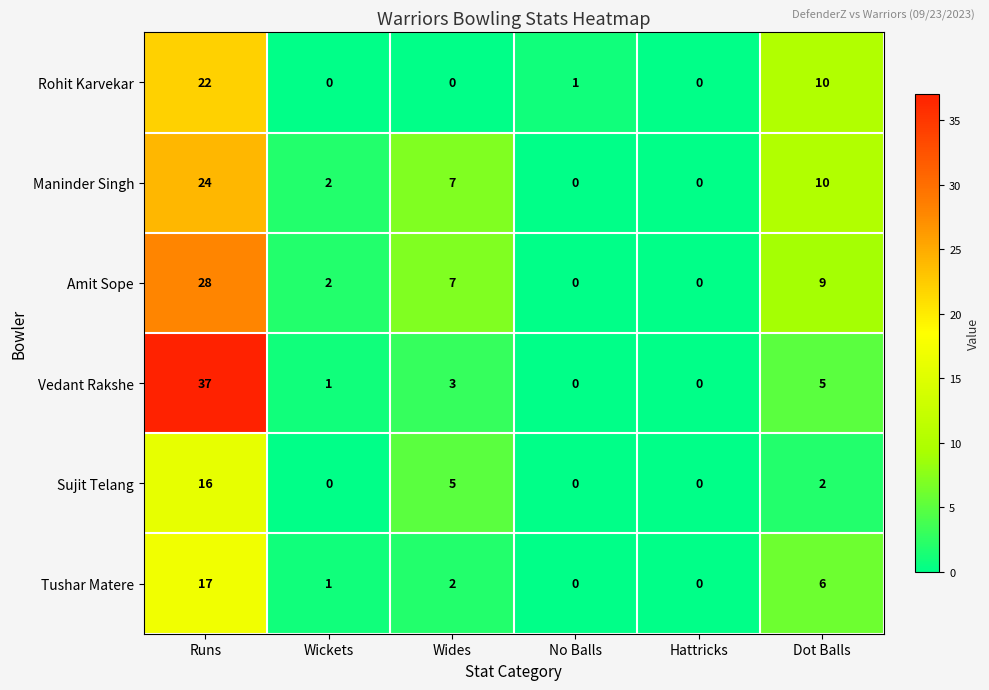

At how many categories does at least one series exceed 23?

1